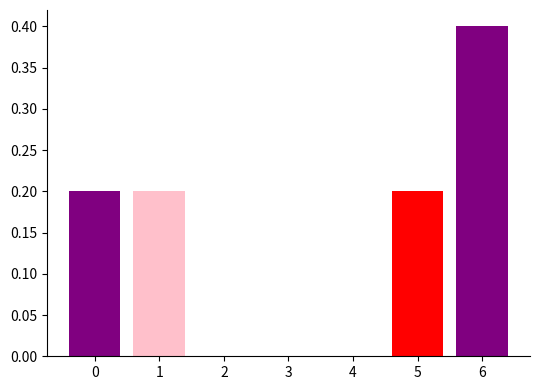

At which category does the chart reach its peak across all series?

6